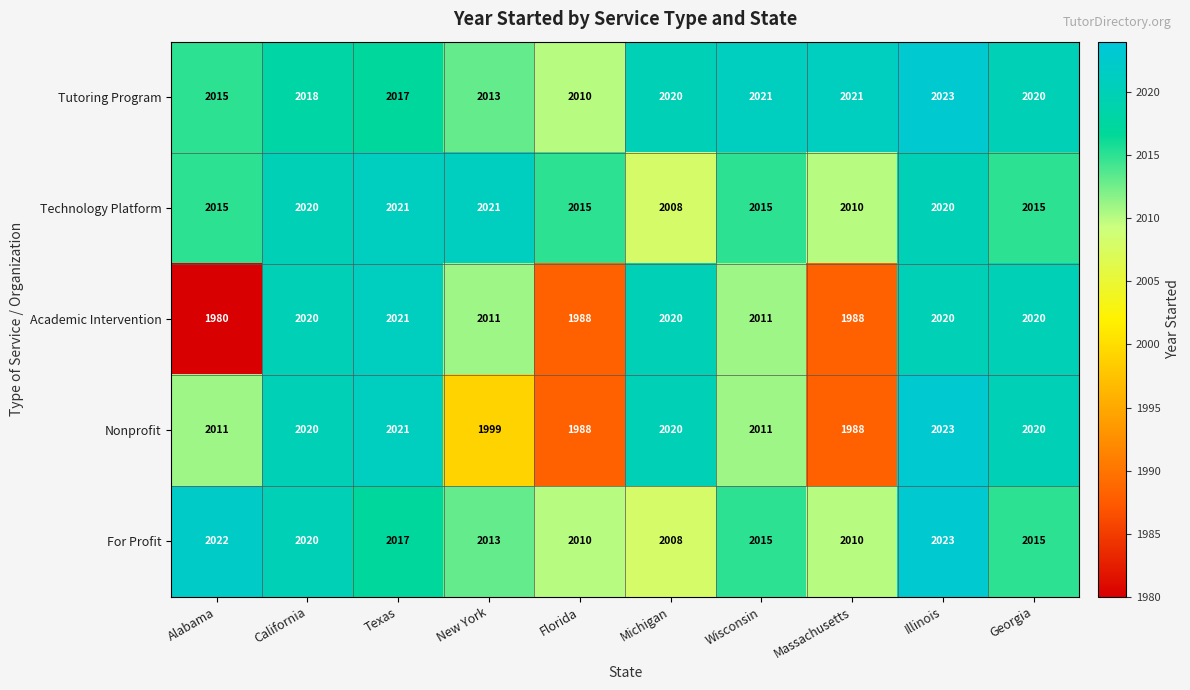

How many data points does each series have?

10